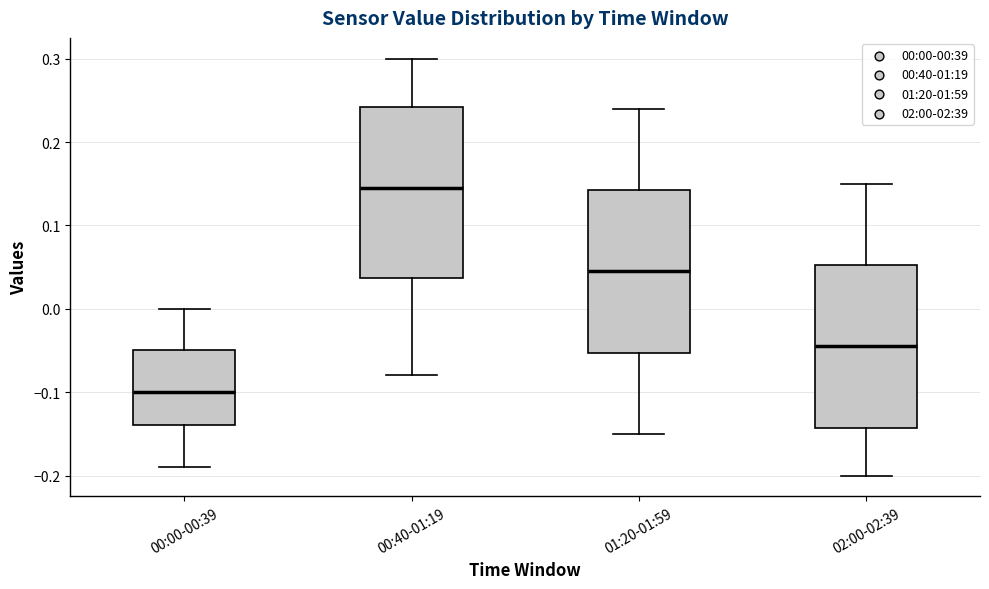

Reading left to right, read every box against the y-axis: the position of its median line, the range the box covers, and the ends of its whiskers. The values are not printed on the chart, so give them approximately, as read against the axis.

00:00-00:39: median -0.10, box -0.14 to -0.05, whiskers -0.19 to 0.00
00:40-01:19: median 0.15, box 0.04 to 0.24, whiskers -0.08 to 0.30
01:20-01:59: median 0.05, box -0.05 to 0.14, whiskers -0.15 to 0.24
02:00-02:39: median -0.04, box -0.14 to 0.05, whiskers -0.20 to 0.15